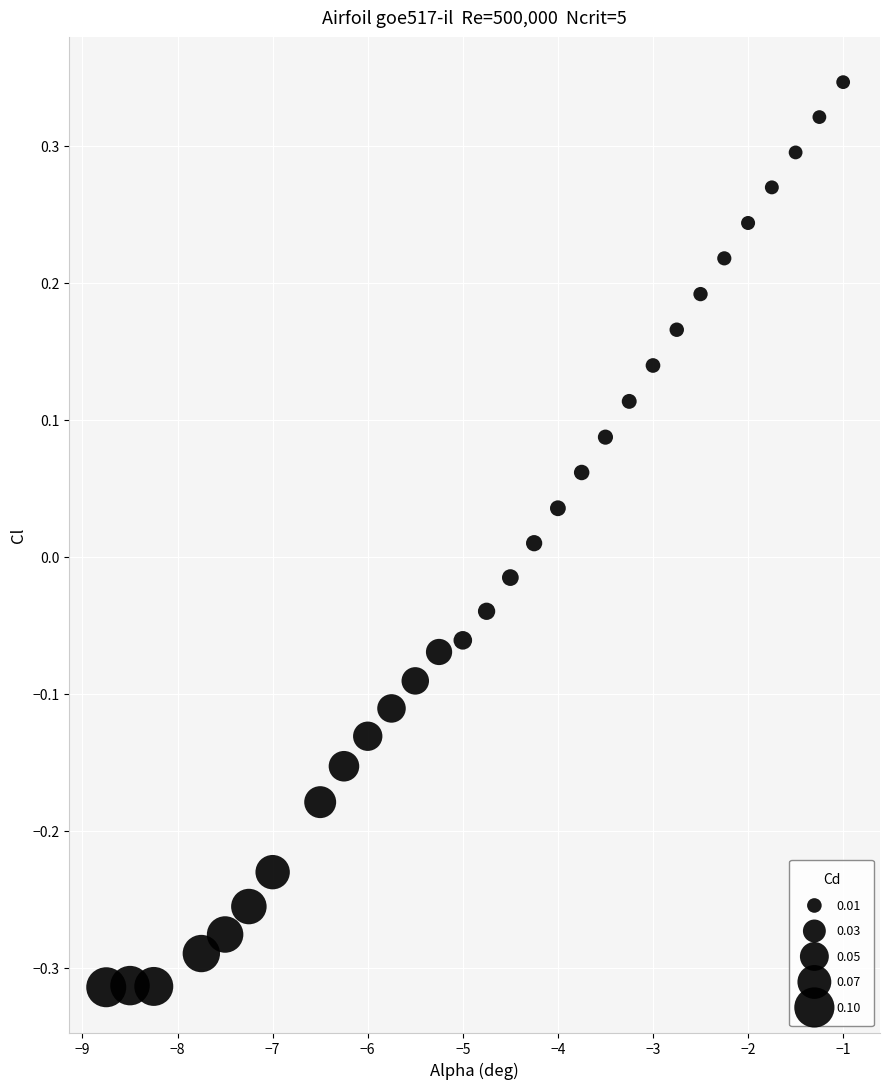

What is the range of Y values (max minus min)?

0.7